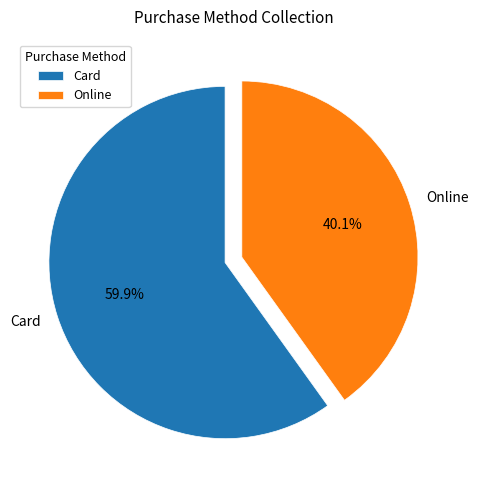

The Card slice represents 60% of the pie. True or false?

True